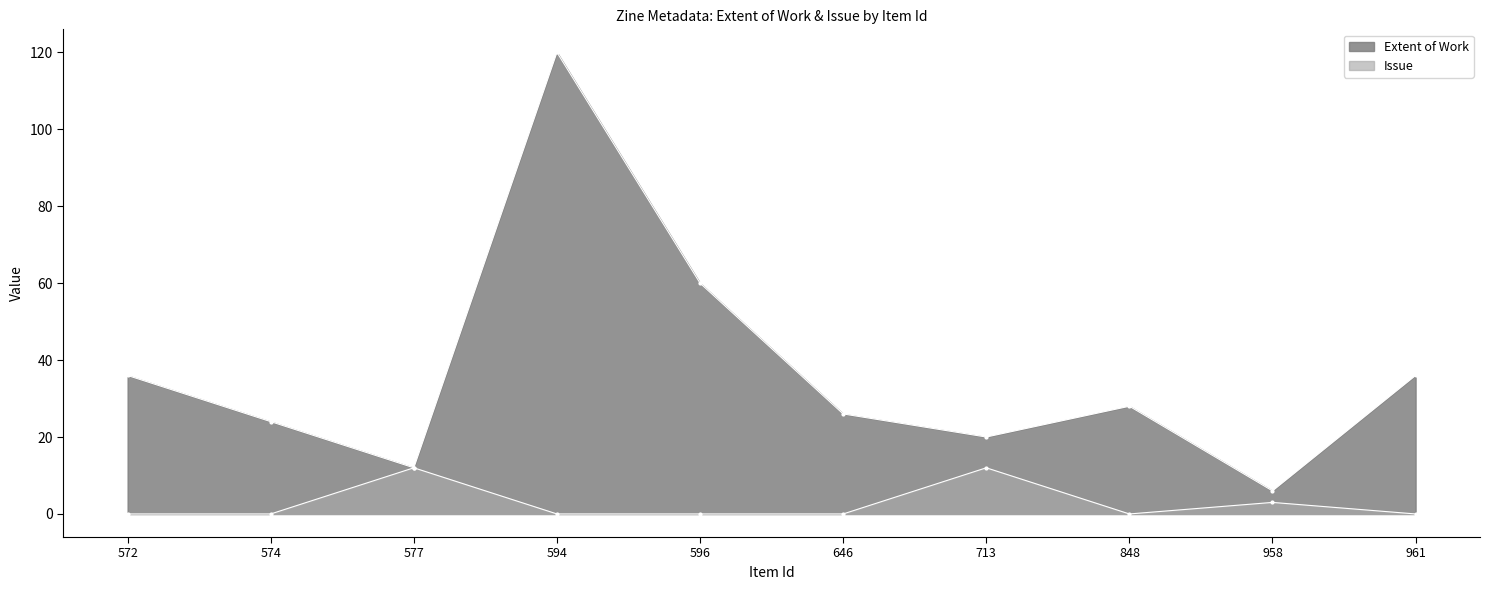

The value of Issue at 848 is -6. True or false?

False